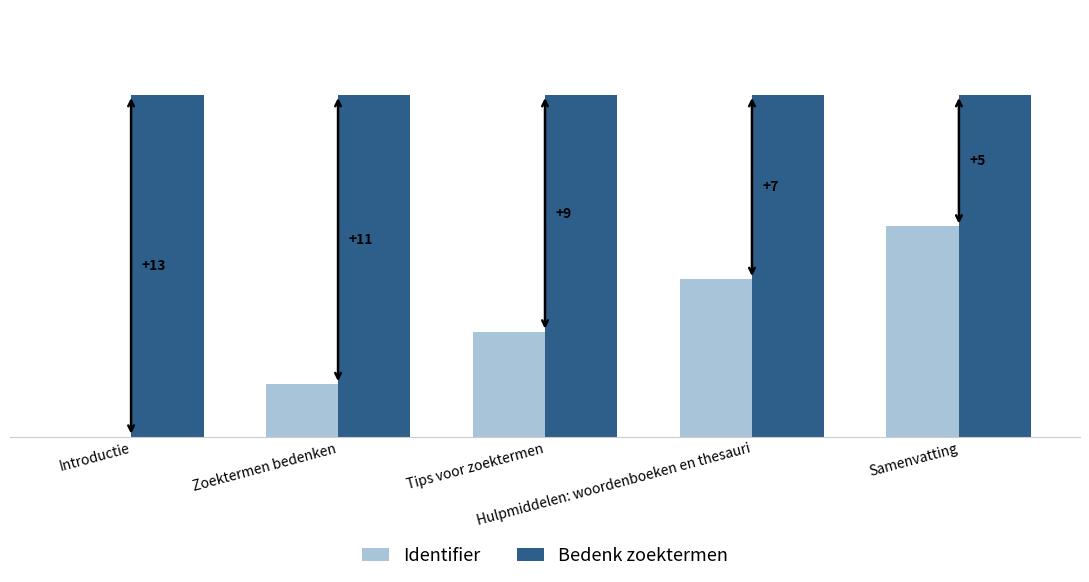

Is the value of Bedenk zoektermen at Zoektermen bedenken greater than the value of Identifier at Hulpmiddelen: woordenboeken en thesauri?

Yes